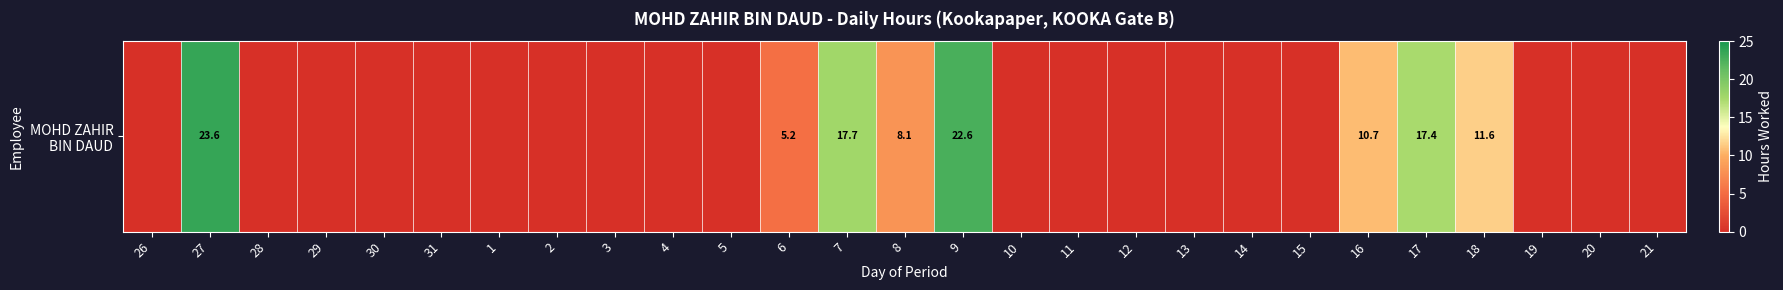

How many values are above zero?

8